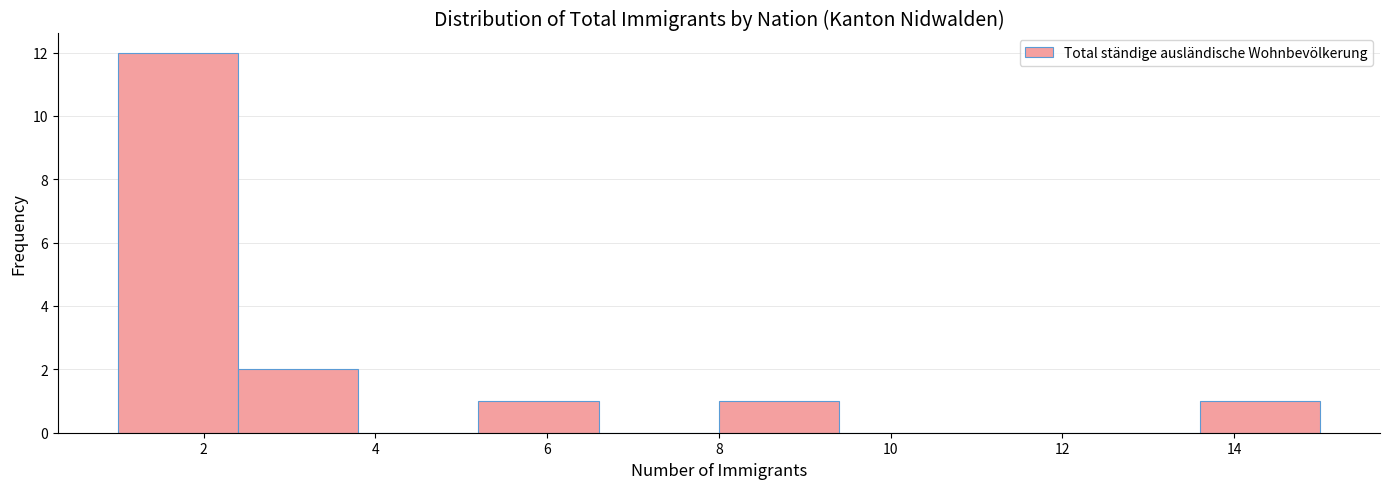

Reading left to right, transcribe this chart: for each bar, give the range it covers on the x-axis and its height. The values are not printed on the chart, so give them approximately, as read against the axis.

1.0 to 2.4: 12
2.4 to 3.8: 2
3.8 to 5.2: 0
5.2 to 6.6: 1
6.6 to 8.0: 0
8.0 to 9.4: 1
9.4 to 10.8: 0
10.8 to 12.2: 0
12.2 to 13.6: 0
13.6 to 15.0: 1